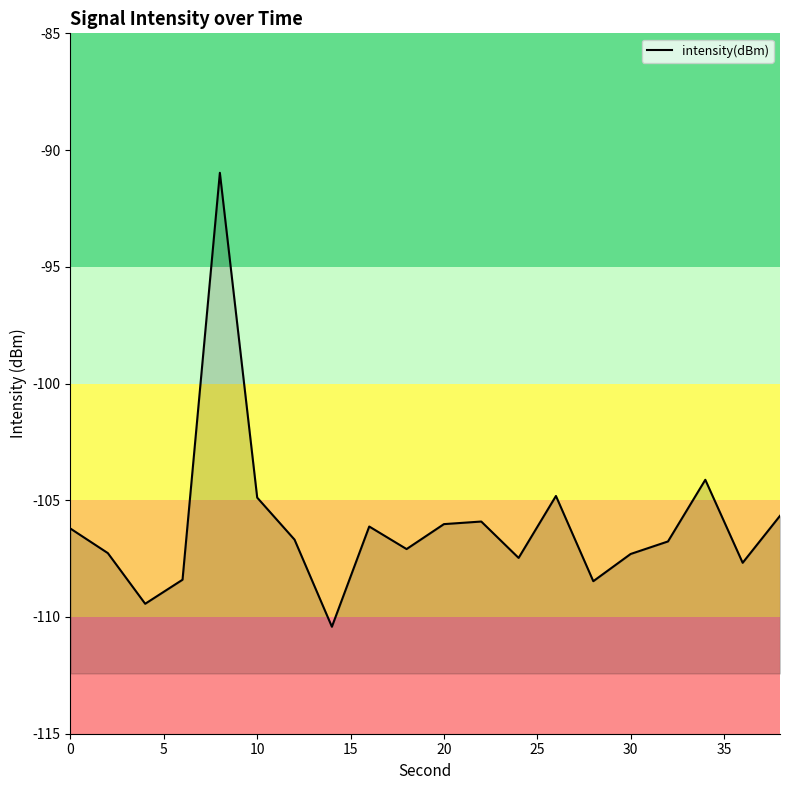

How many lines are shown in the chart?

1